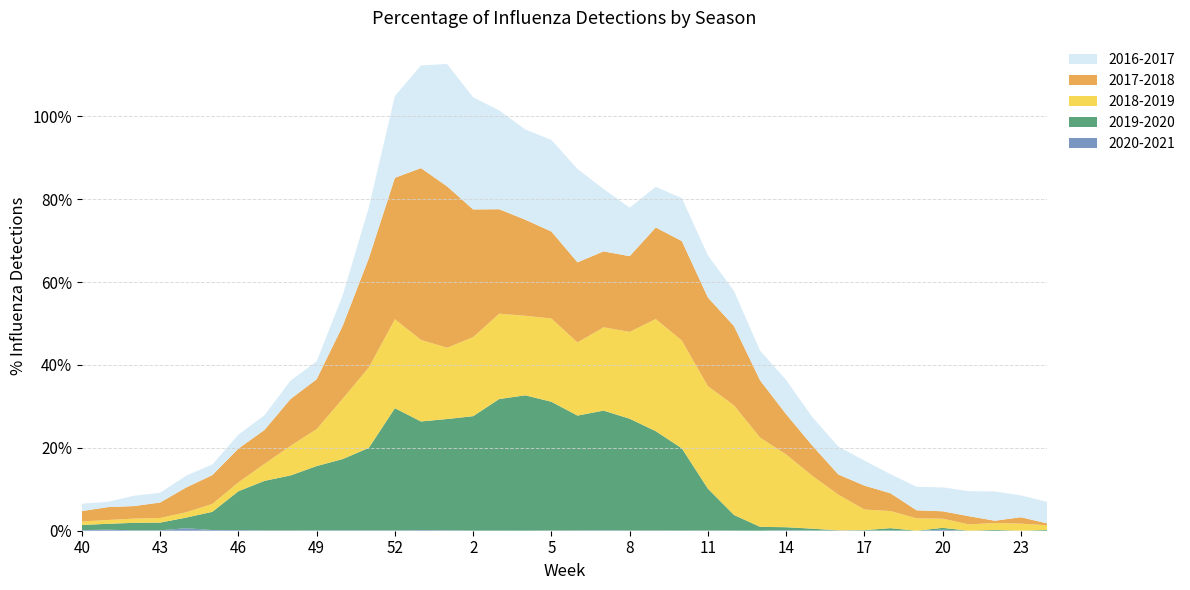

Reading left to right, transcribe all the data shown in this chart.

2016-2017: 0.0	0.0	0.0	0.0	0.0	0.0	0.0	0.0	0.0	0.0	0.1	0.1	0.2	0.2	0.3	0.3	0.2	0.2	0.2	0.2	0.2	0.1	0.1	0.1	0.1	0.1	0.1	0.1	0.1	0.1	0.1	0.0	0.1	0.1	0.1	0.1	0.1	0.1
2017-2018: 0.0	0.0	0.0	0.0	0.1	0.1	0.1	0.1	0.1	0.1	0.2	0.3	0.3	0.4	0.4	0.3	0.3	0.2	0.2	0.2	0.2	0.2	0.2	0.2	0.2	0.2	0.1	0.1	0.1	0.0	0.1	0.0	0.0	0.0	0.0	0.0	0.0	0.0
2018-2019: 0.0	0.0	0.0	0.0	0.0	0.0	0.0	0.0	0.1	0.1	0.1	0.2	0.2	0.2	0.2	0.2	0.2	0.2	0.2	0.2	0.2	0.2	0.3	0.3	0.2	0.3	0.2	0.2	0.1	0.1	0.0	0.0	0.0	0.0	0.0	0.0	0.0	0.0
2019-2020: 0.0	0.0	0.0	0.0	0.0	0.0	0.1	0.1	0.1	0.2	0.2	0.2	0.3	0.3	0.3	0.3	0.3	0.3	0.3	0.3	0.3	0.3	0.2	0.2	0.1	0.0	0.0	0.0	0.0	0.0	0.0	0.0	0.0	0.0	0.0	0.0	0.0	0.0
2020-2021: 0.0	0.0	0.0	0.0	0.0	0.0	0.0	0.0	0.0	0.0	0.0	0.0	0.0	0.0	0.0	0.0	0.0	0.0	0.0	0.0	0.0	0.0	0.0	0.0	0.0	0.0	0.0	0.0	0.0	0.0	0.0	0.0	0.0	0.0	0.0	0.0	0.0	0.0